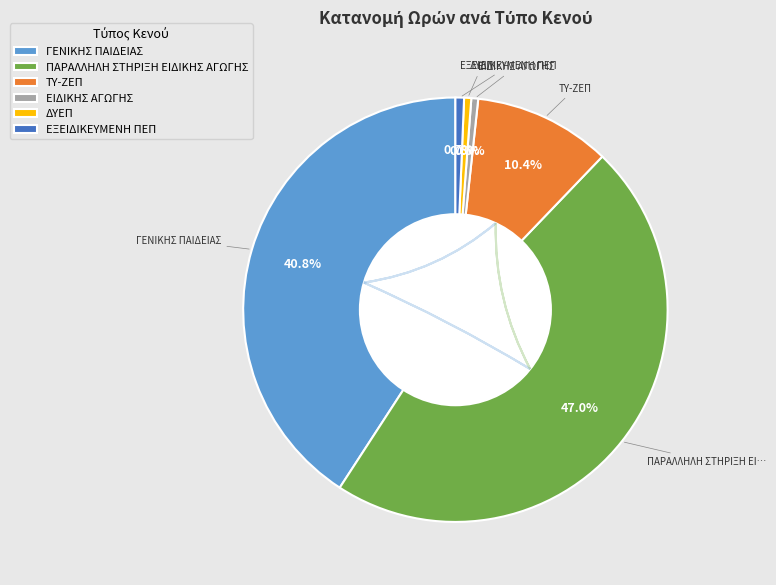

Is ΕΙΔΙΚΗΣ ΑΓΩΓΗΣ the majority of the pie?

No